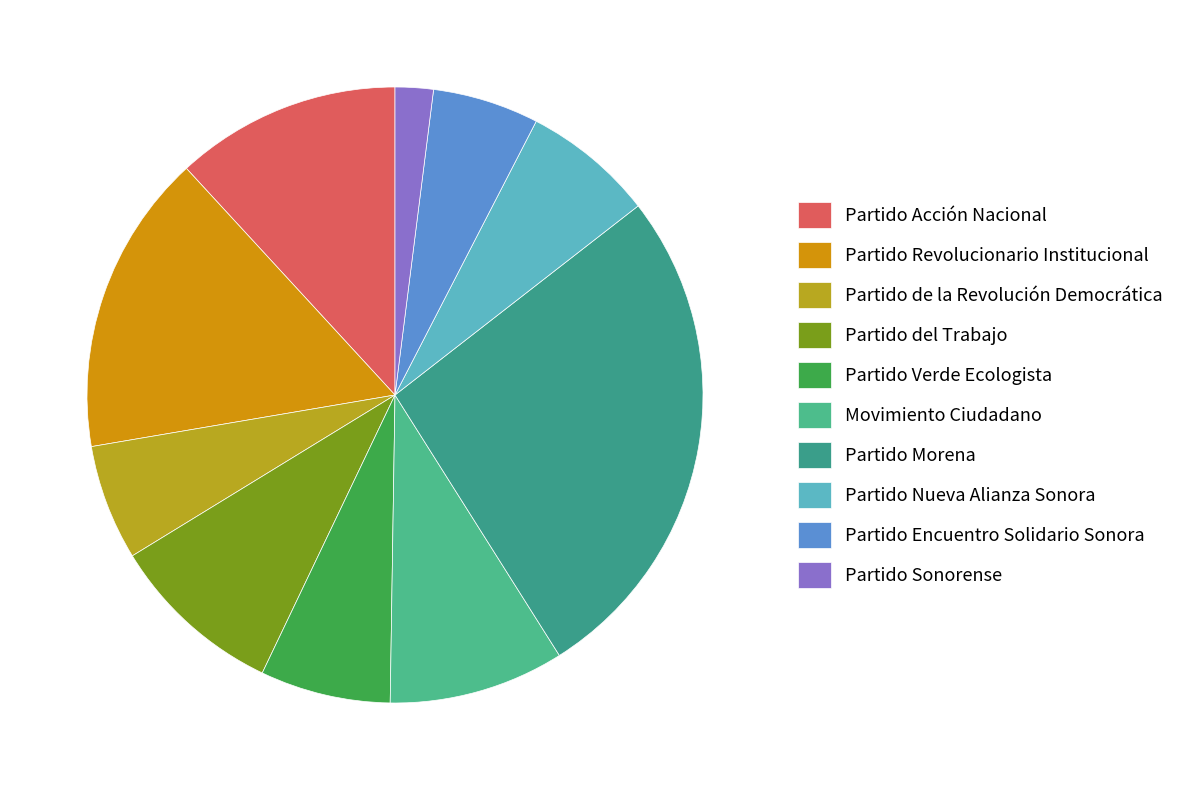

What percentage is the Partido Revolucionario Institucional slice, to the nearest percent?

16%